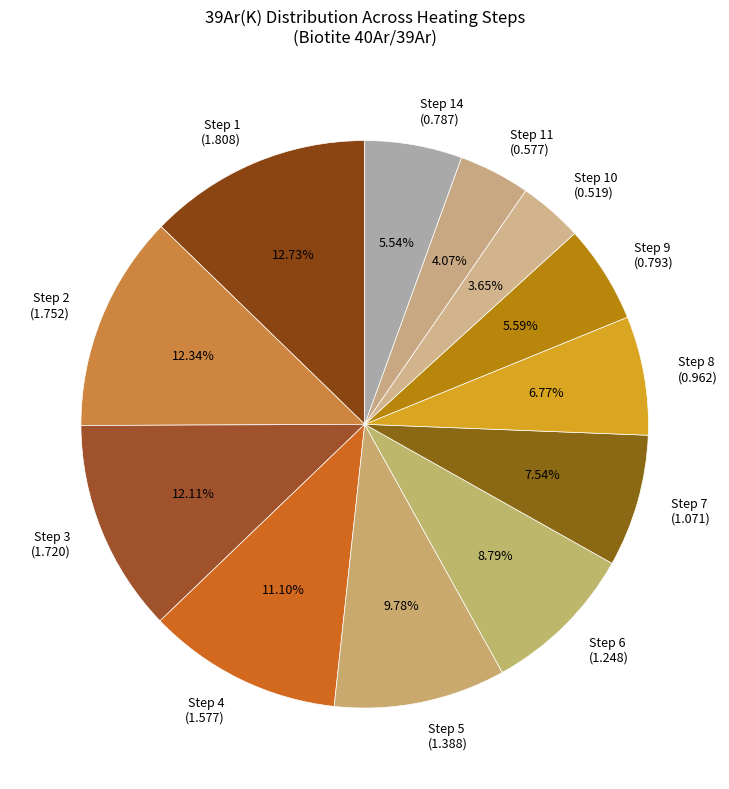

Is the sum of Step 2 (1.752) and Step 4 (1.577) greater than half?

No